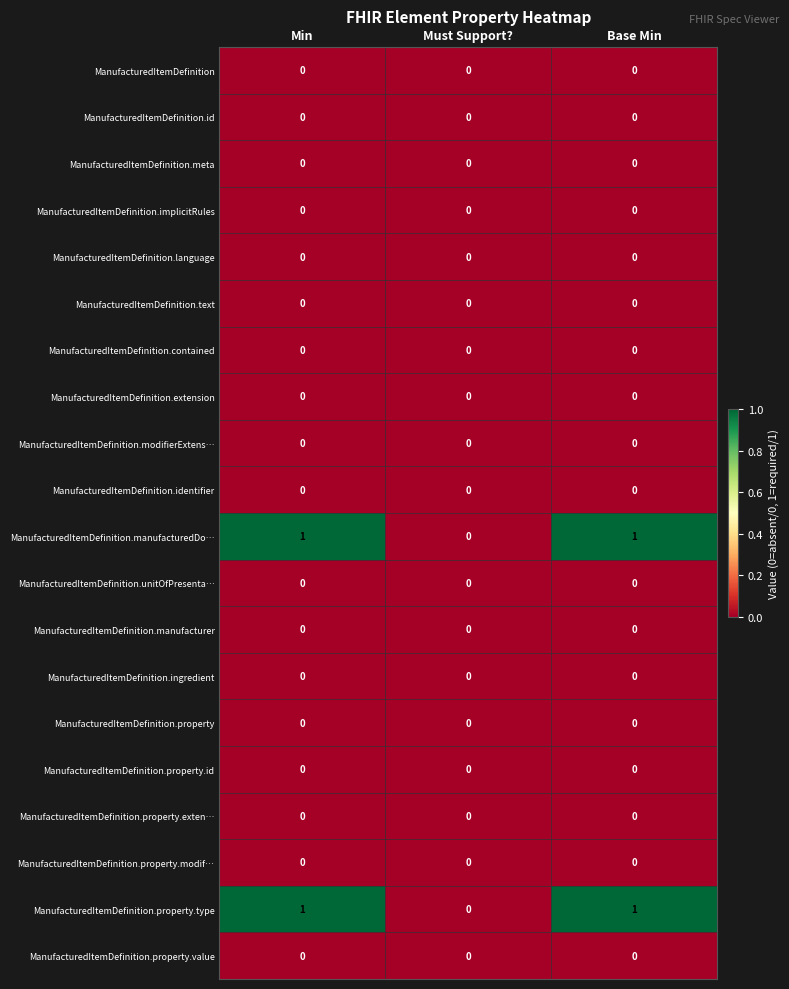

The ManufacturedItemDefinition.identifier series shows 0 at Base Min. True or false?

True